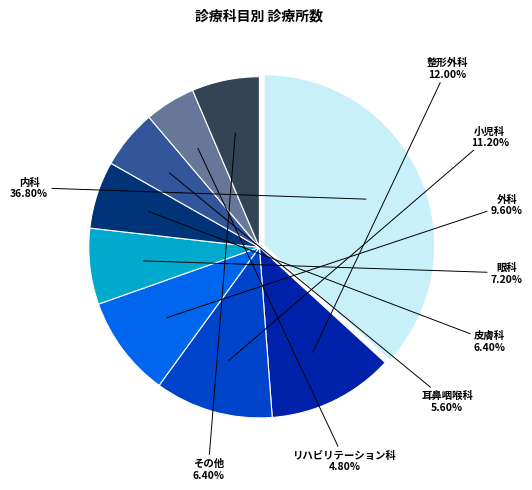

Do 皮膚科 and 外科 together represent more than half of the pie?

No